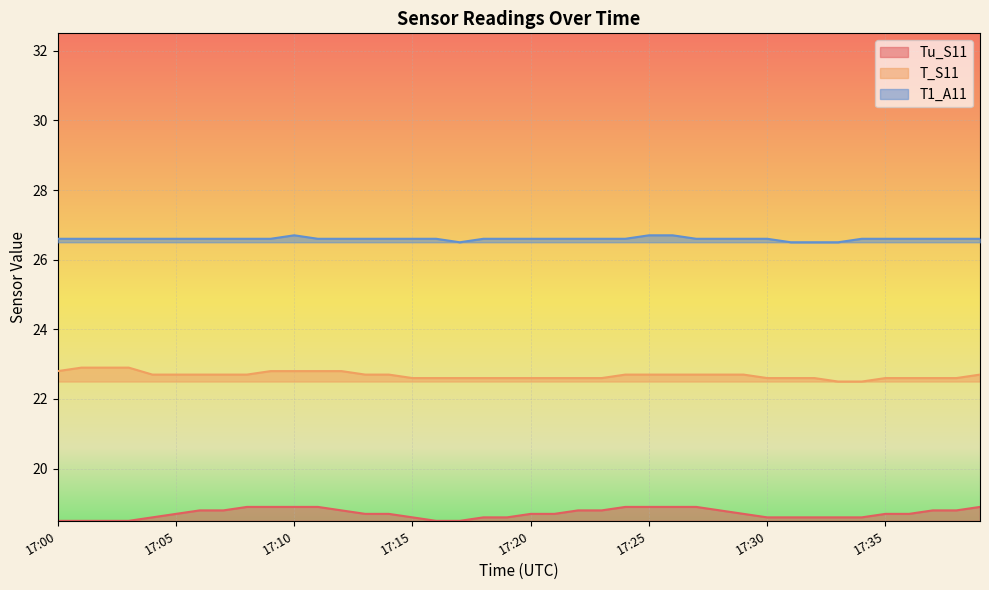

What is the value of the Tu_S11 point at the 17th from the left?

18.5